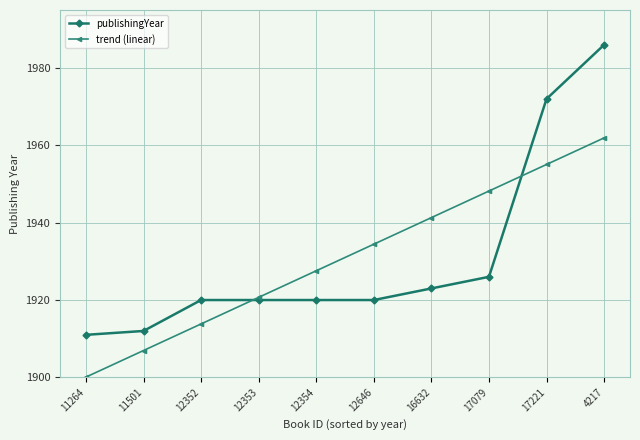

Reading right to left, extract all data points from this chart.

publishingYear: 1986.0	1972.0	1926.0	1923.0	1920.0	1920.0	1920.0	1920.0	1912.0	1911.0
trend (linear): 1961.9	1955.1	1948.2	1941.3	1934.4	1927.6	1920.7	1913.8	1906.9	1900.1